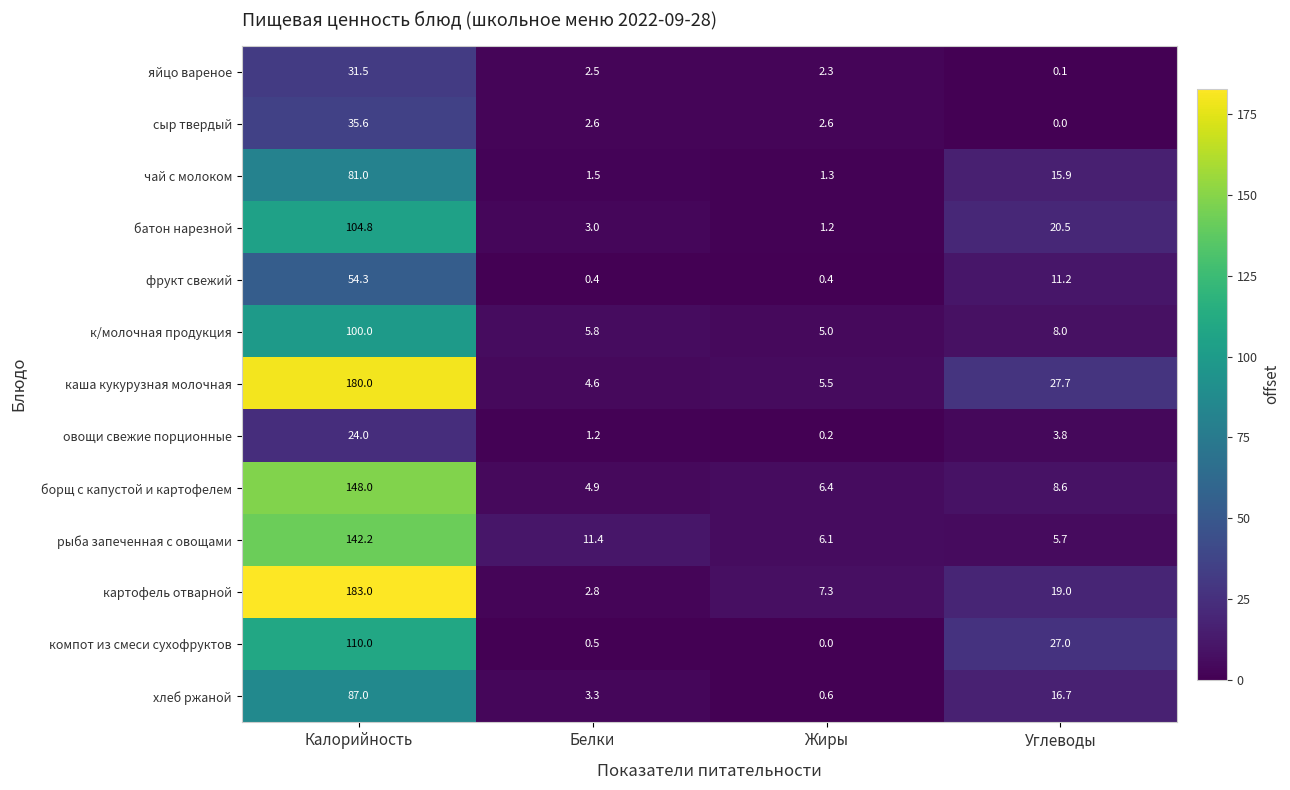

Between Калорийность and Жиры, which series saw the biggest shift?

картофель отварной